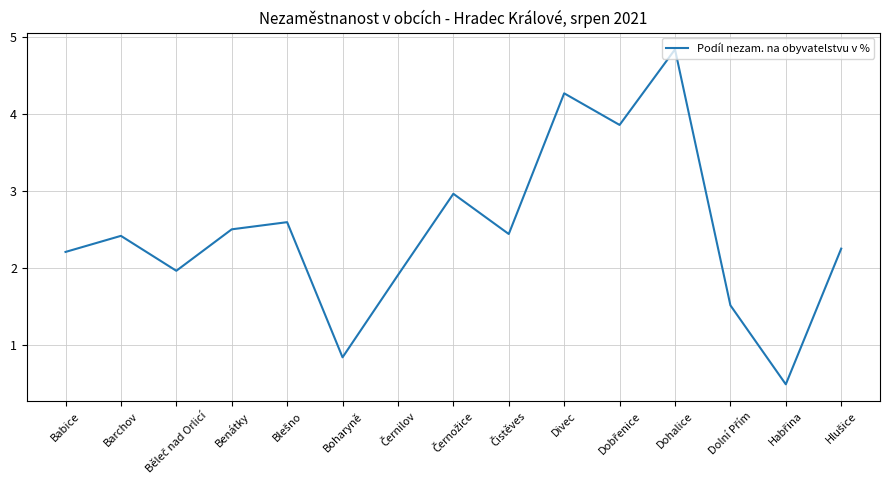

What is the maximum value shown in the chart?

4.8